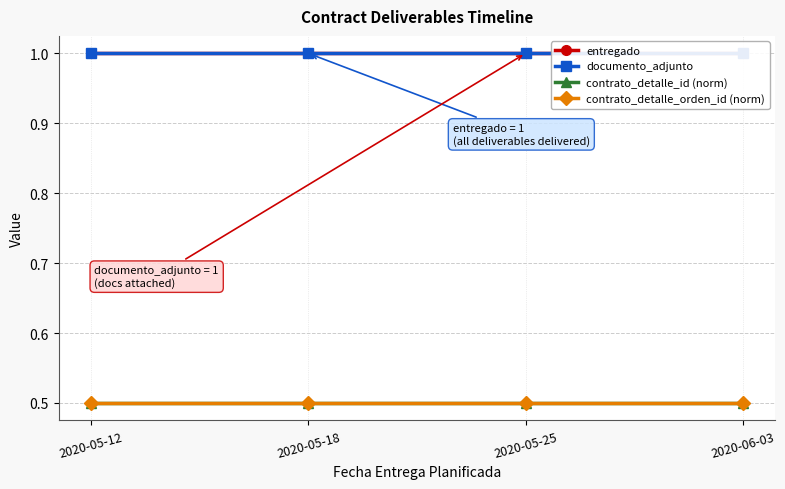

How many lines are shown in the chart?

4